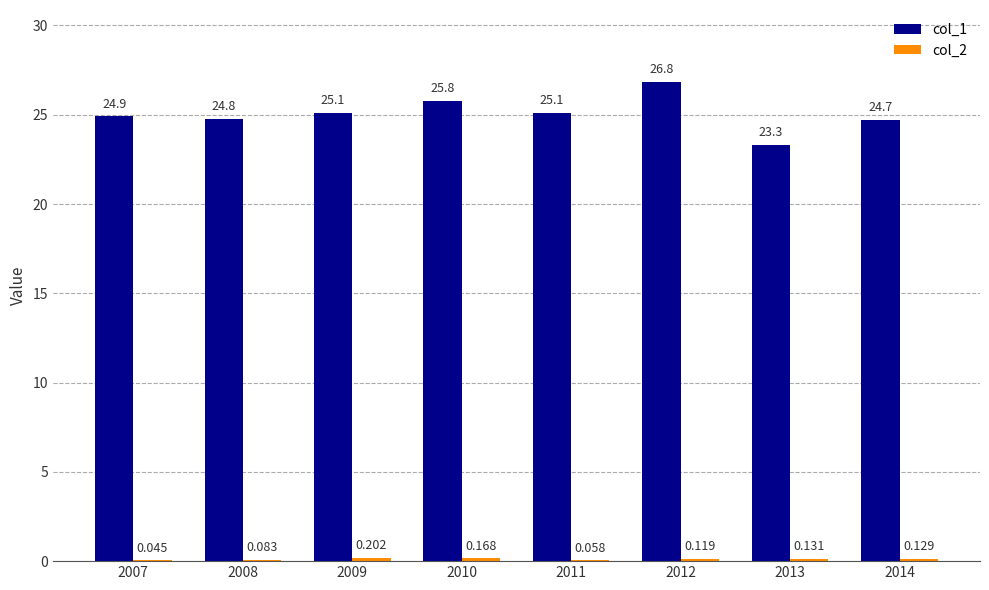

The col_2 series shows 0.0 at 2007. True or false?

False